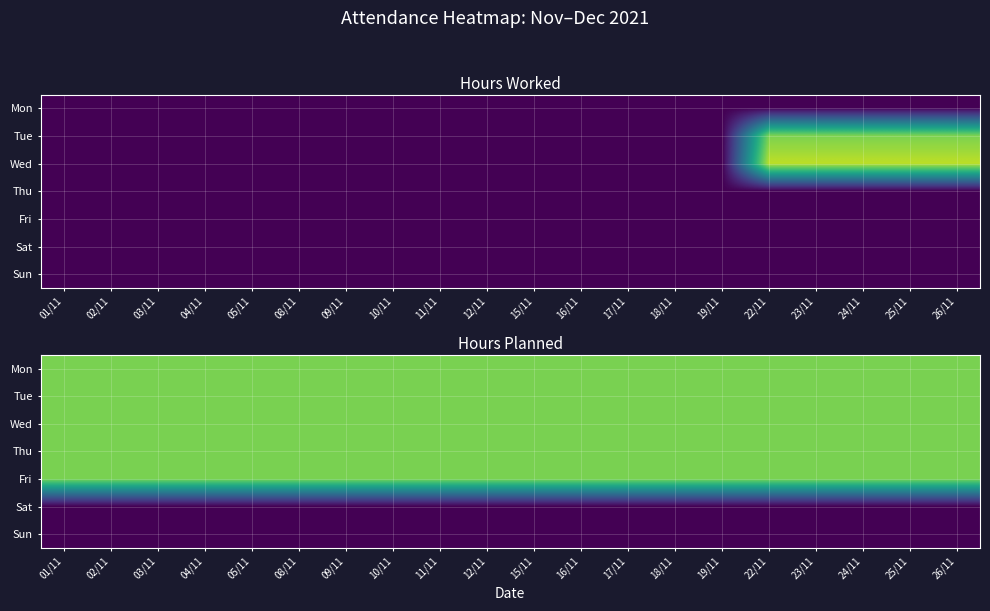

What is the total value across all series at 22/11?

40